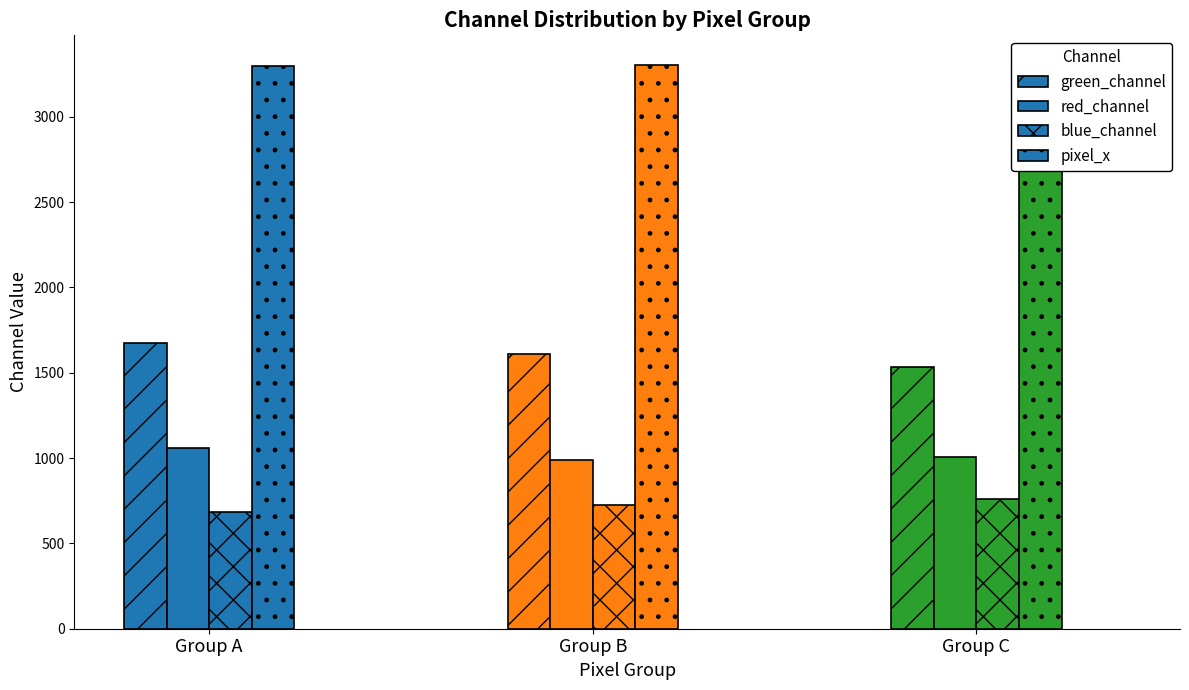

What is the total value across all series at Group B?

6633